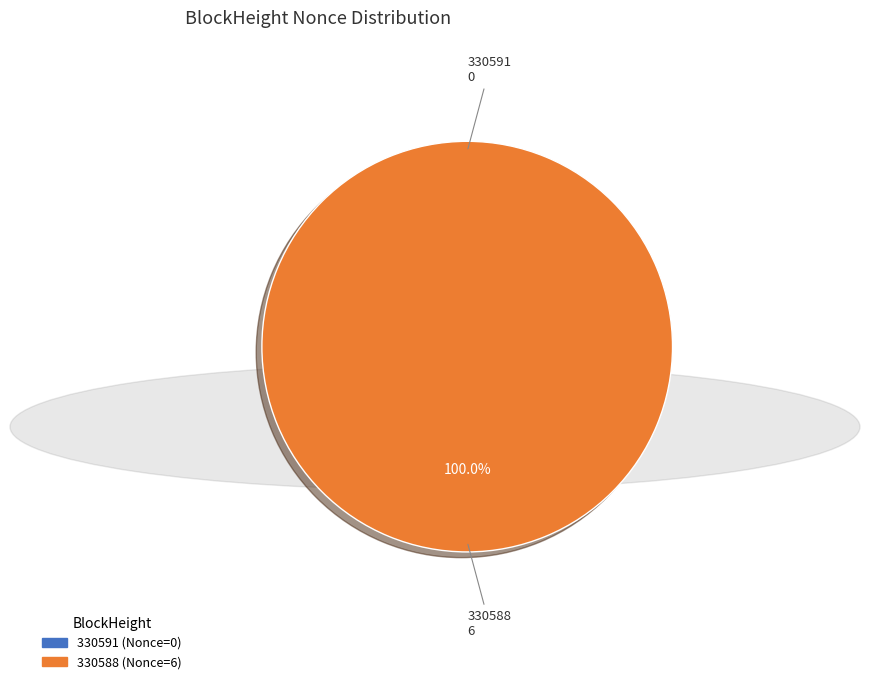

Is the sum of 330588 and 330591 greater than half?

Yes